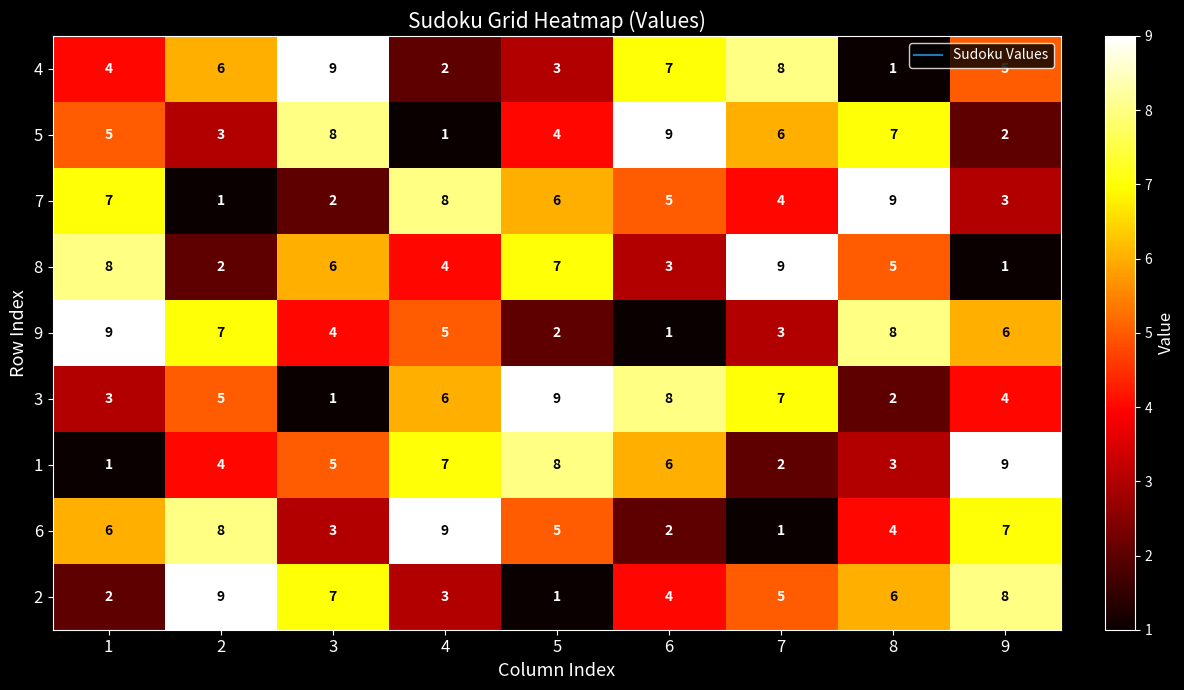

What is the difference between the highest and lowest values at 5?

8